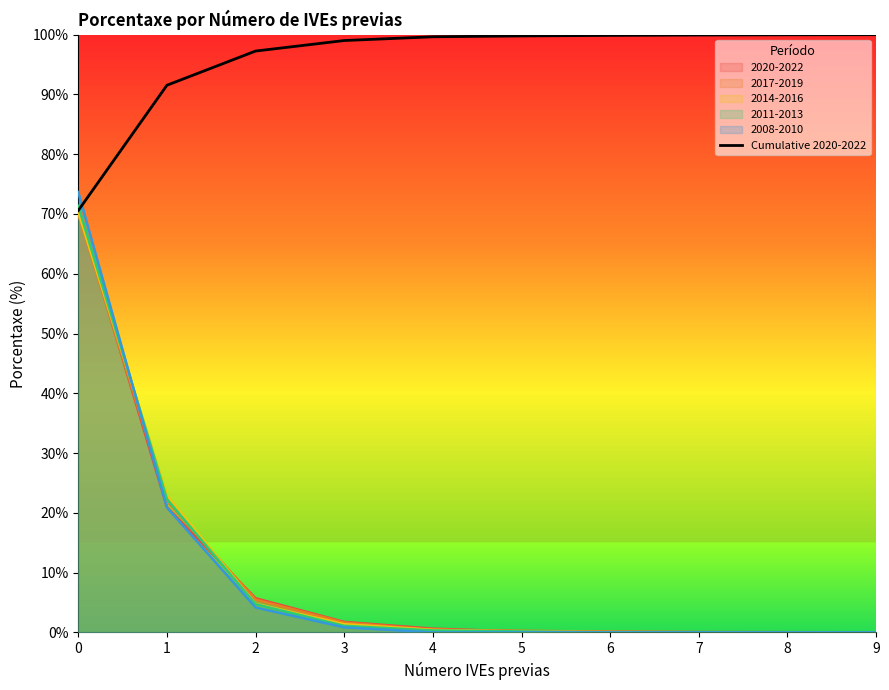

What is the average value?

95.8